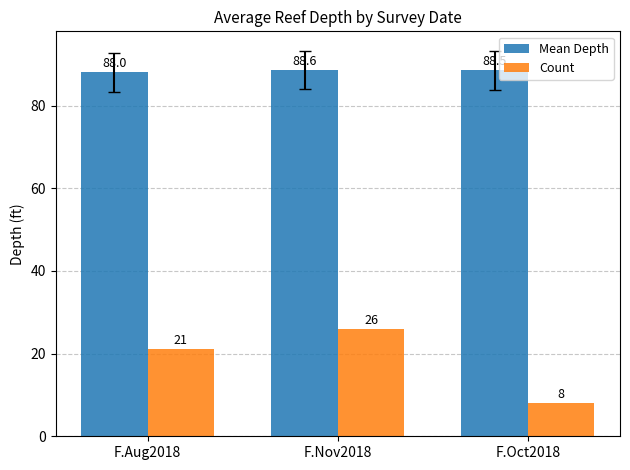

What is the label of the 2nd bar from the left?

F.Nov2018